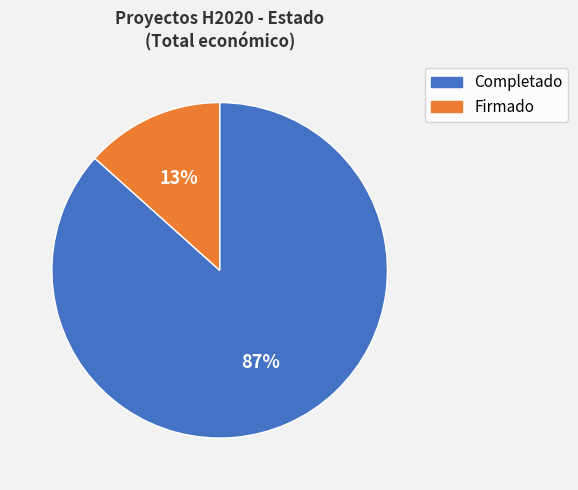

Between Completado and Firmado, which is larger?

Completado